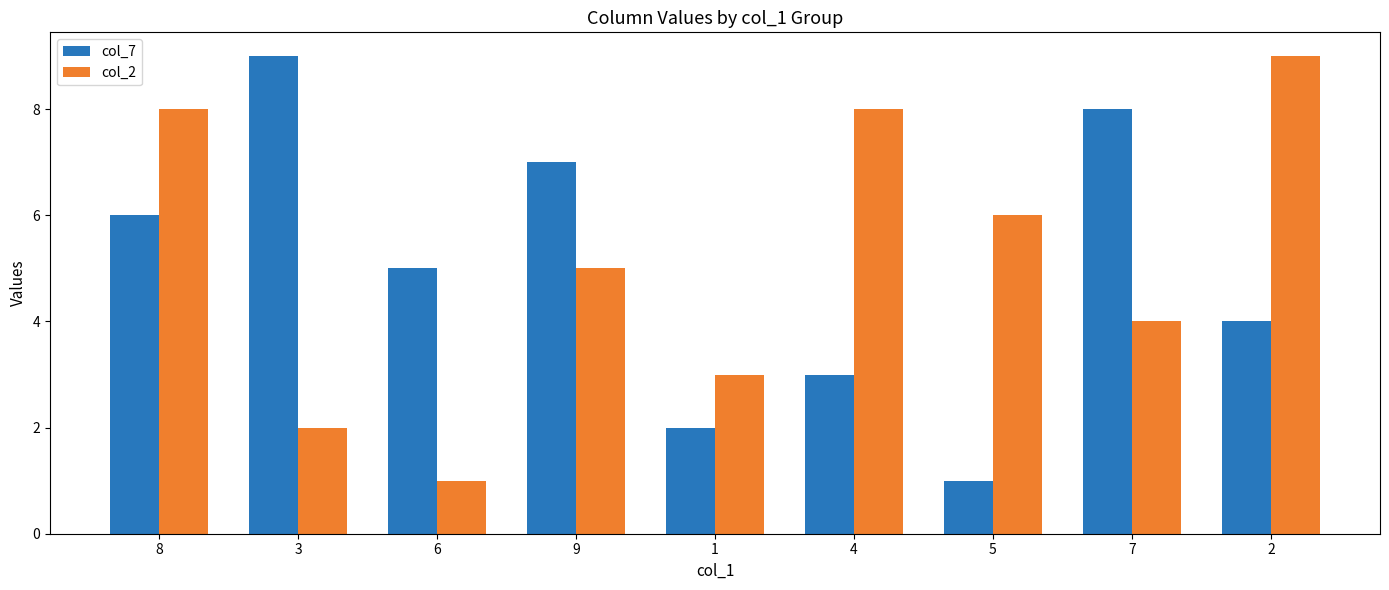

What is the sum of the col_2 values at 1 and 9?

8